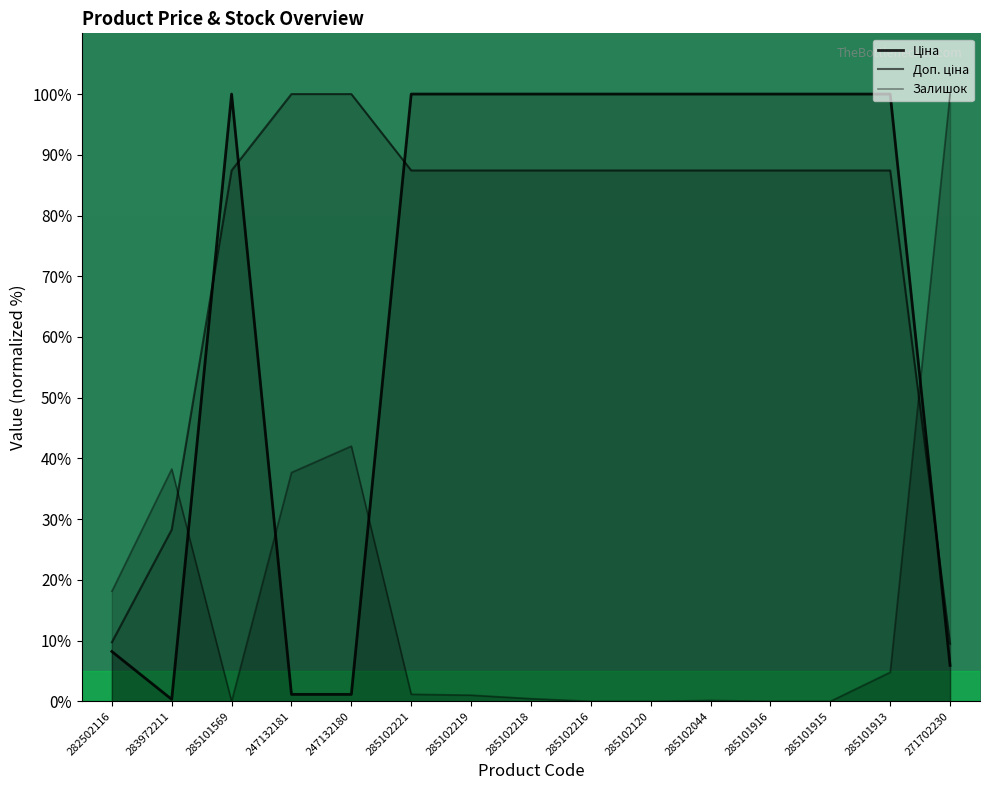

How many series are shown in this chart?

3